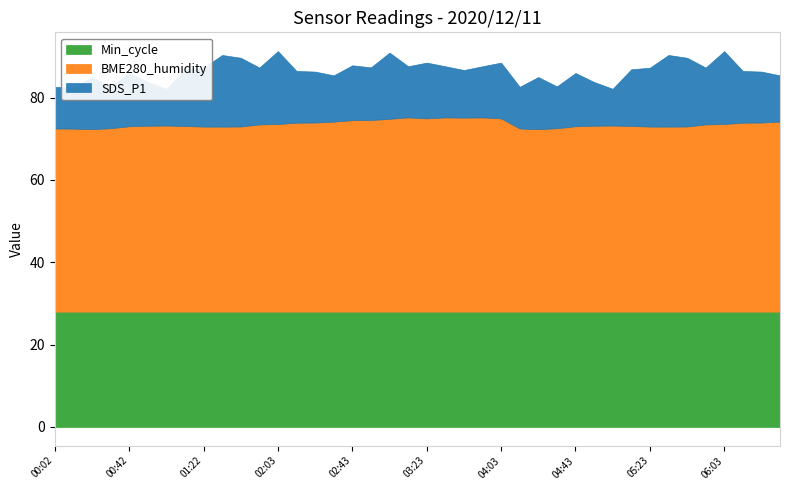

Reading left to right, list all the values displayed in this chart.

SDS_P1: 10.1	9.9	12.7	10.2	12.9	10.6	8.9	13.8	14.3	17.4	16.7	13.8	17.7	12.6	12.4	11.2	13.3	12.8	16.1	12.4	13.6	12.4	11.6	12.4	13.6	10.1	12.7	10.2	12.9	10.6	8.9	13.8	14.3	17.4	16.7	13.8	17.7	12.6	12.4	11.2
BME280_humidity: 44.5	44.4	44.3	44.5	45.0	45.1	45.2	45.1	44.9	44.9	45.0	45.5	45.6	45.9	45.9	46.1	46.5	46.5	46.8	47.2	46.9	47.2	47.1	47.2	46.9	44.5	44.3	44.5	45.0	45.1	45.2	45.1	44.9	44.9	45.0	45.5	45.6	45.9	45.9	46.1
Min_cycle: 28.0	28.0	28.0	28.0	28.0	28.0	28.0	28.0	28.0	28.0	28.0	28.0	28.0	28.0	28.0	28.0	28.0	28.0	28.0	28.0	28.0	28.0	28.0	28.0	28.0	28.0	28.0	28.0	28.0	28.0	28.0	28.0	28.0	28.0	28.0	28.0	28.0	28.0	28.0	28.0